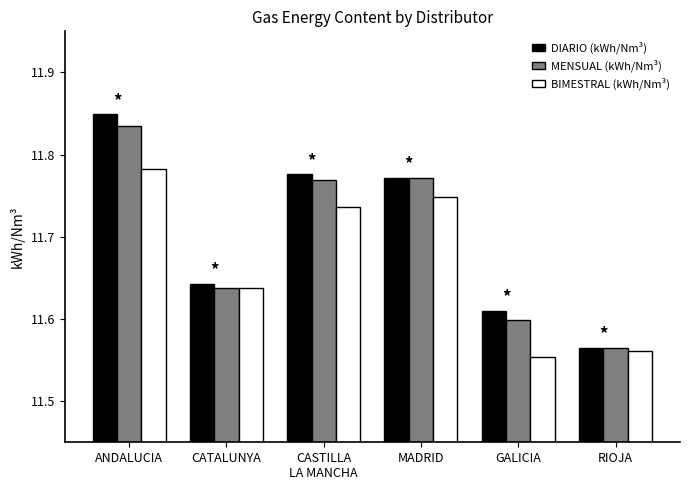

The MENSUAL (kWh/Nm³) series shows 6.9 at CATALUNYA. True or false?

False